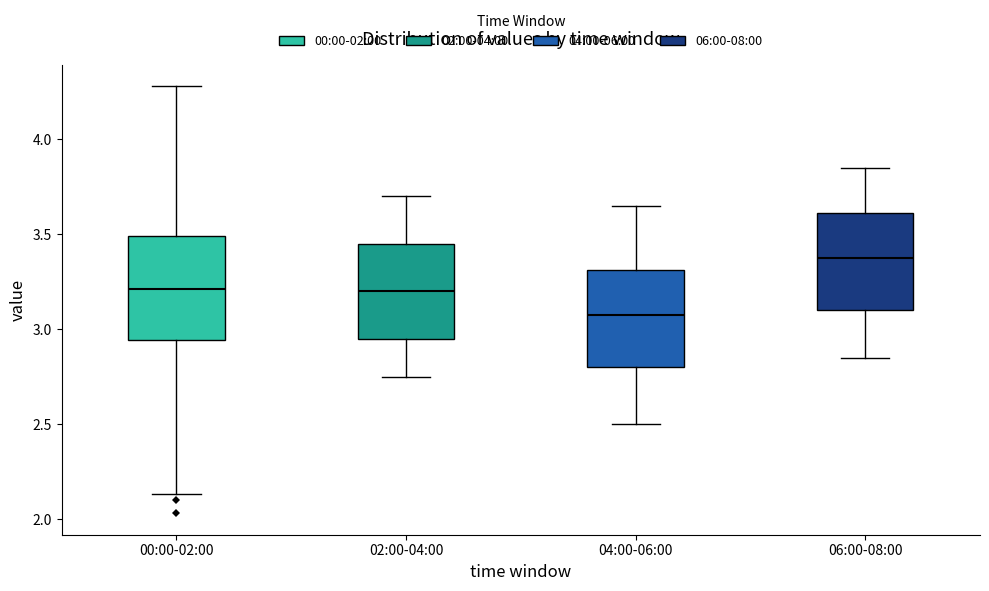

Which box has the highest median line?

06:00-08:00